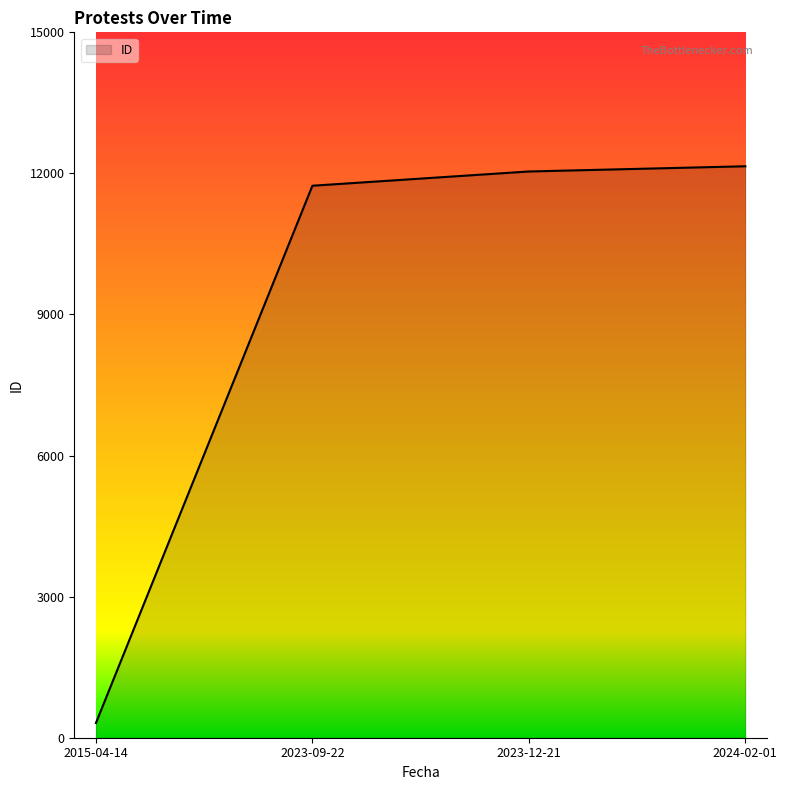

True or false: the data shows 16126 at 2023-12-21.

False